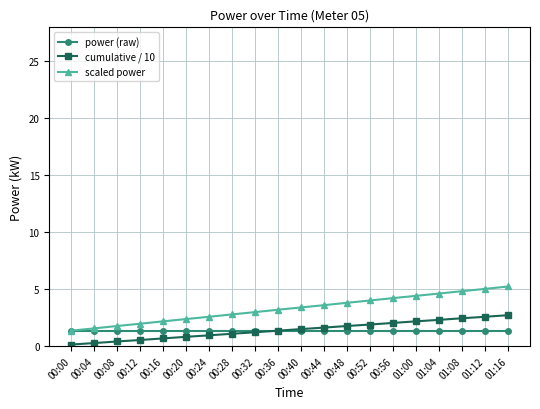

What position from the right is 00:04?

19